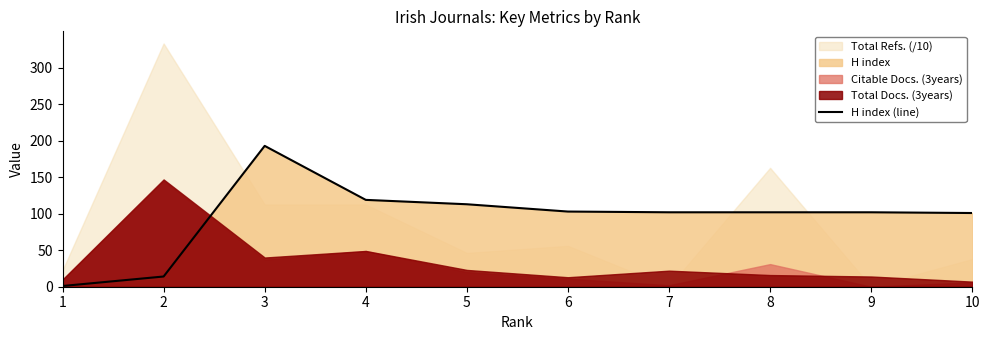

At which label does the data first exceed 102?

3